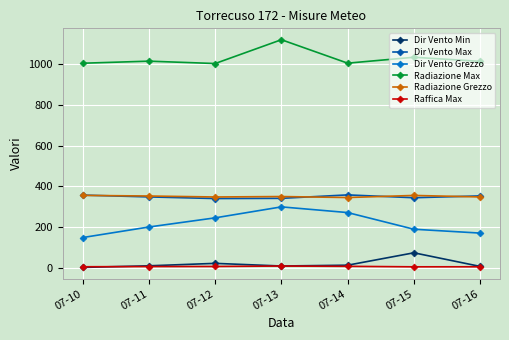

At how many categories does at least one series exceed 1067?

1